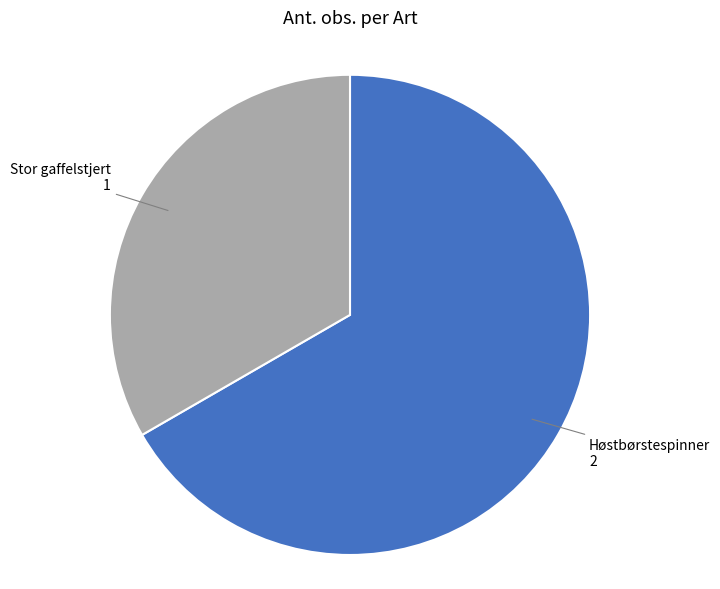

Is it true that Stor gaffelstjert is 33% of the pie?

True